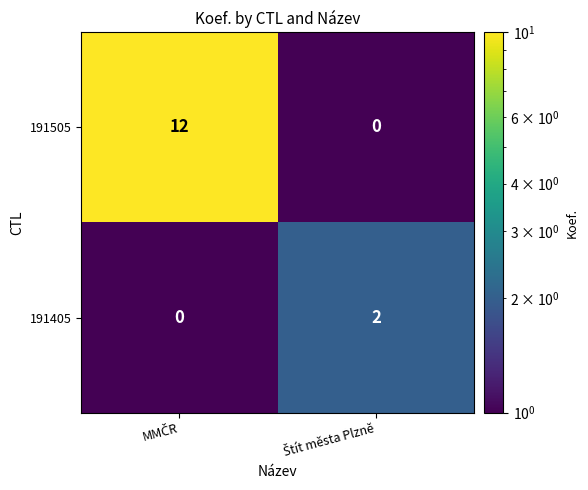

How many categories are shown in the chart?

2